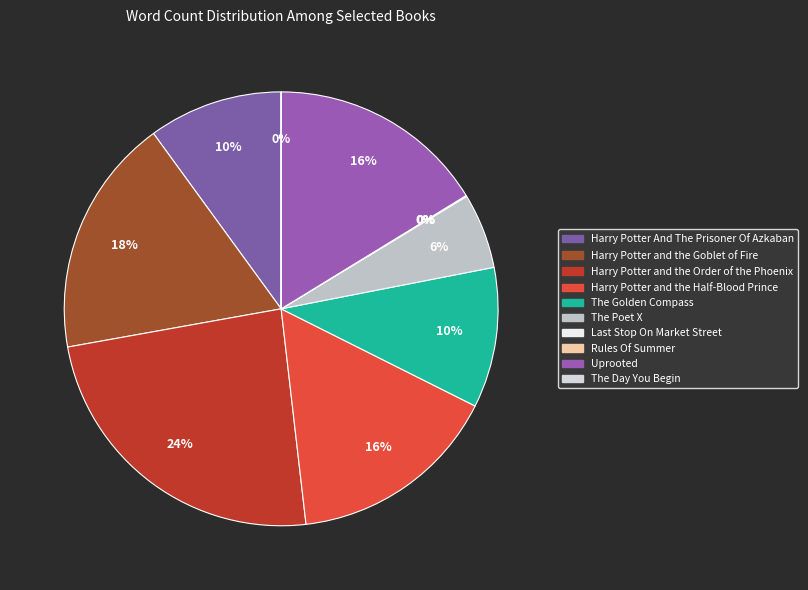

The Uprooted slice represents 5% of the pie. True or false?

False